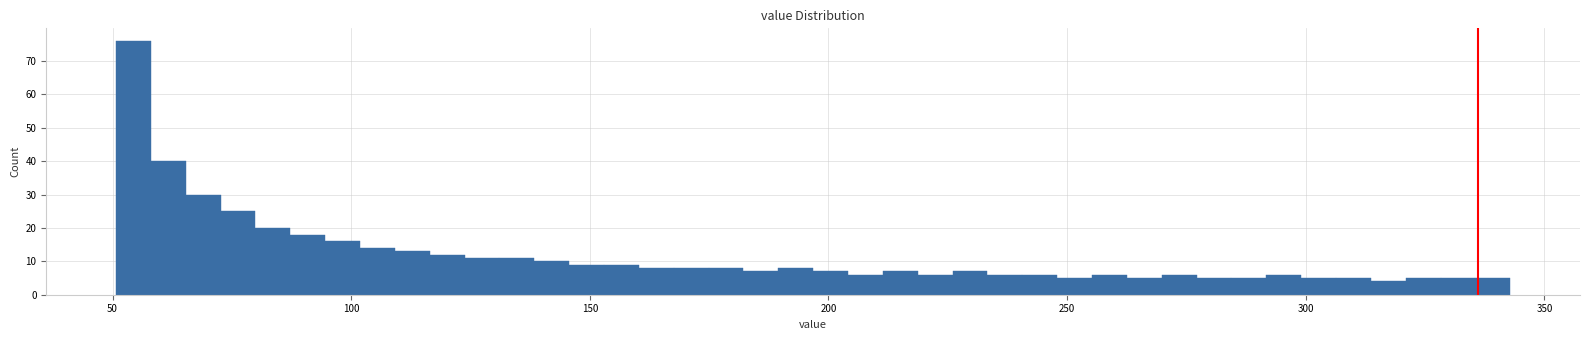

Read against the x-axis, roughly where is the centre of the tallest bar?

55